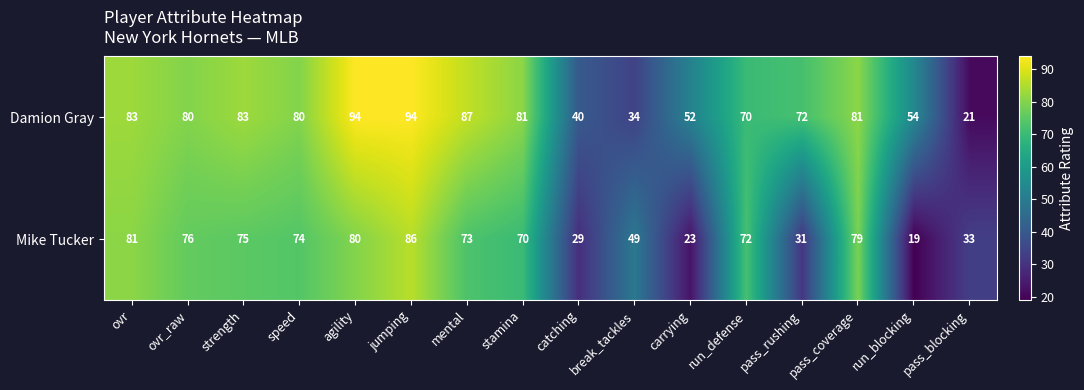

Between agility and pass_rushing, which series saw the biggest shift?

Mike Tucker